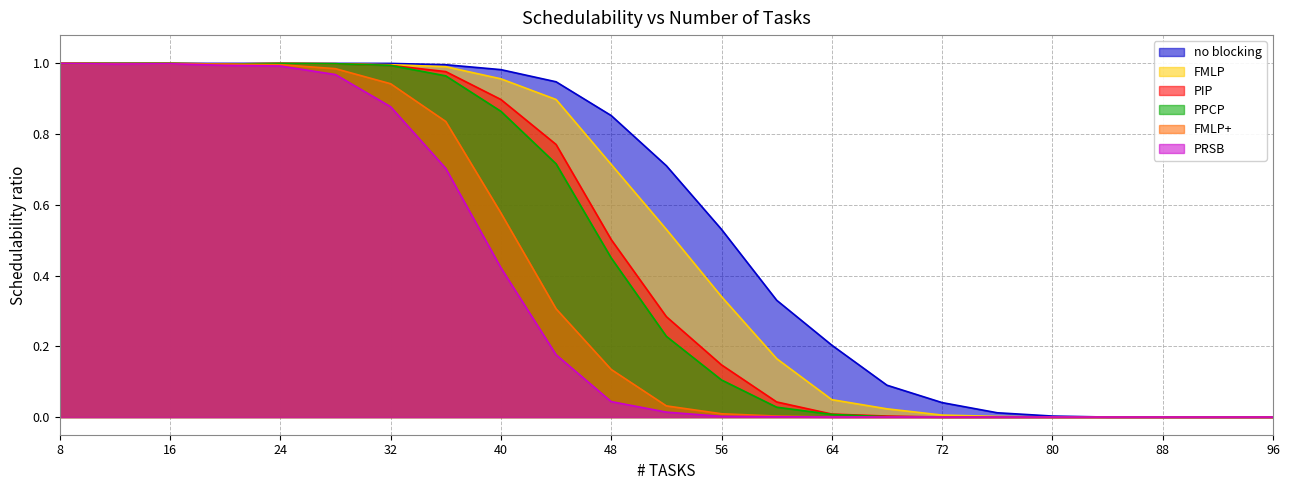

Reading left to right, transcribe all the data shown in this chart.

FMLP: 1.0	1.0	1.0	1.0	1.0	1.0	1.0	1.0	1.0	0.9	0.7	0.5	0.3	0.2	0.0	0.0	0.0	0.0	0.0	0.0	0.0	0.0	0.0
PRSB: 1.0	1.0	1.0	1.0	1.0	1.0	0.9	0.7	0.4	0.2	0.0	0.0	0.0	0.0	0.0	0.0	0.0	0.0	0.0	0.0	0.0	0.0	0.0
no blocking: 1.0	1.0	1.0	1.0	1.0	1.0	1.0	1.0	1.0	0.9	0.9	0.7	0.5	0.3	0.2	0.1	0.0	0.0	0.0	0.0	0.0	0.0	0.0
PIP: 1.0	1.0	1.0	1.0	1.0	1.0	1.0	1.0	0.9	0.8	0.5	0.3	0.1	0.0	0.0	0.0	0.0	0.0	0.0	0.0	0.0	0.0	0.0
PPCP: 1.0	1.0	1.0	1.0	1.0	1.0	1.0	1.0	0.9	0.7	0.4	0.2	0.1	0.0	0.0	0.0	0.0	0.0	0.0	0.0	0.0	0.0	0.0
FMLP+: 1.0	1.0	1.0	1.0	1.0	1.0	0.9	0.8	0.6	0.3	0.1	0.0	0.0	0.0	0.0	0.0	0.0	0.0	0.0	0.0	0.0	0.0	0.0